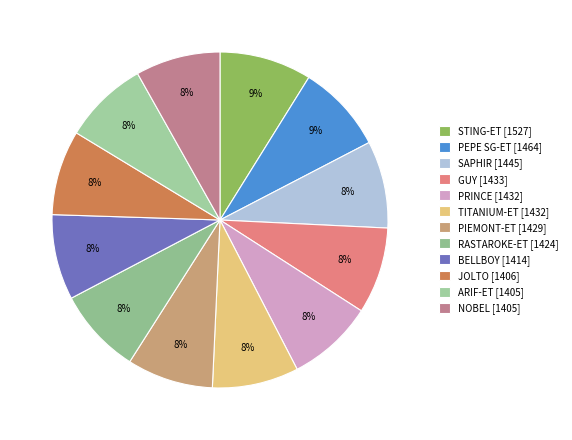

Rank the categories by value from lowest to highest.

ARIF-ET, NOBEL, JOLTO, BELLBOY, RASTAROKE-ET, PIEMONT-ET, PRINCE, TITANIUM-ET, GUY, SAPHIR, PEPE SG-ET, STING-ET